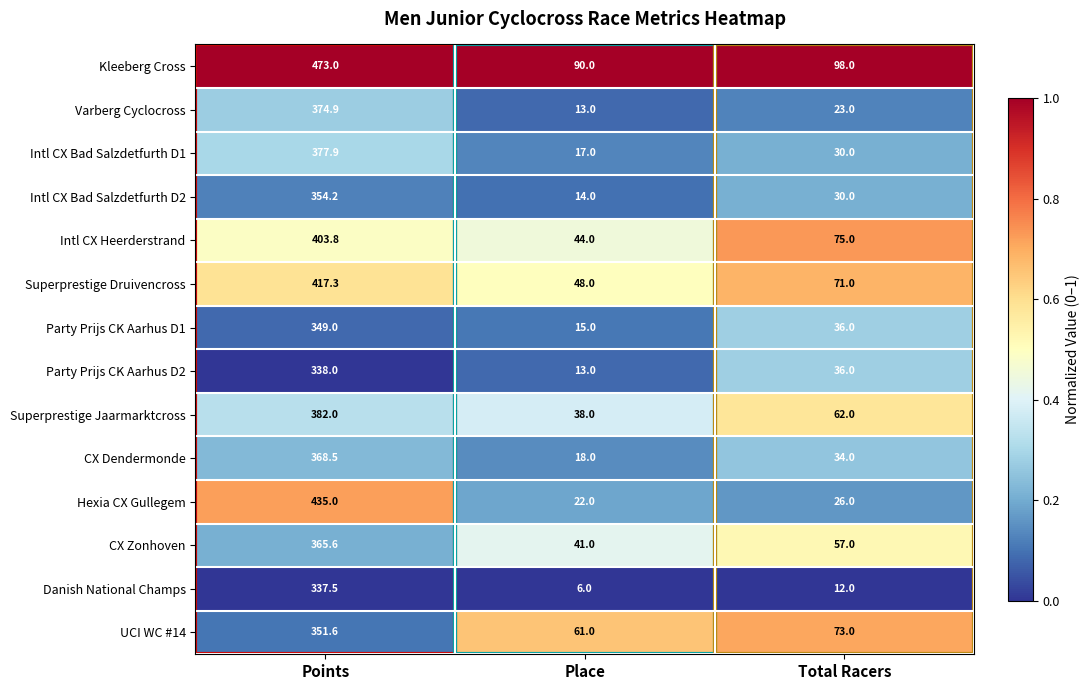

Which series changed the most between Points and Total Racers?

Hexia CX Gullegem